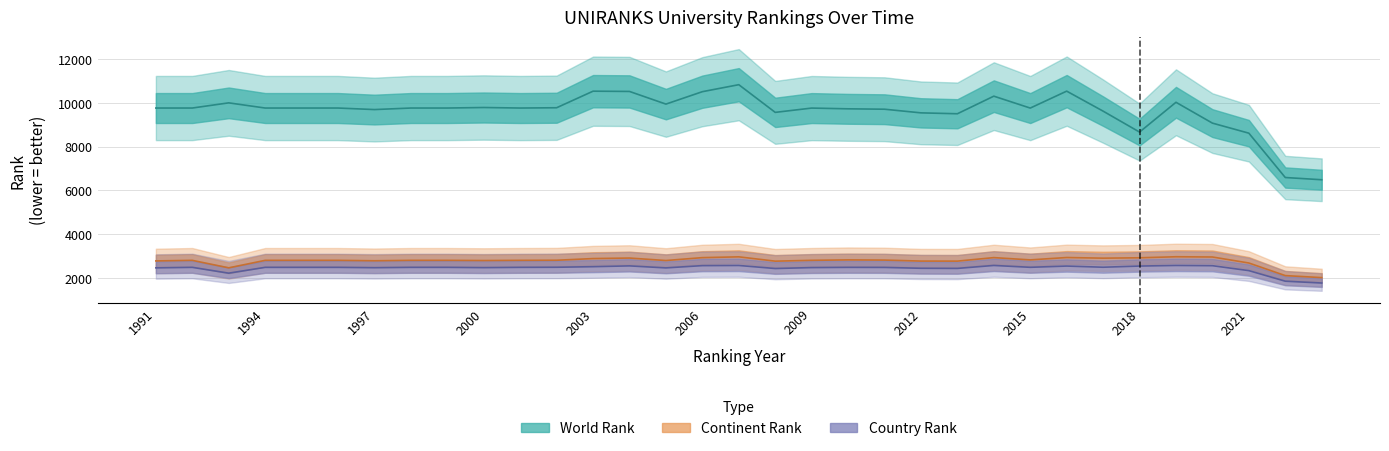

Which category has the lowest value in the continent rank series?

2023